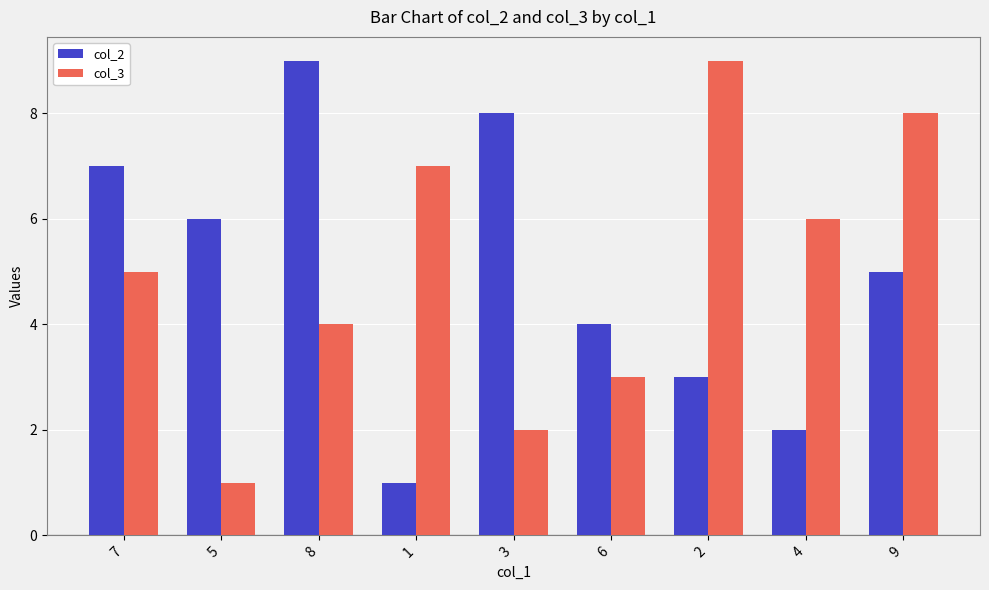

True or false: col_2 has a value of 13 at 3.

False